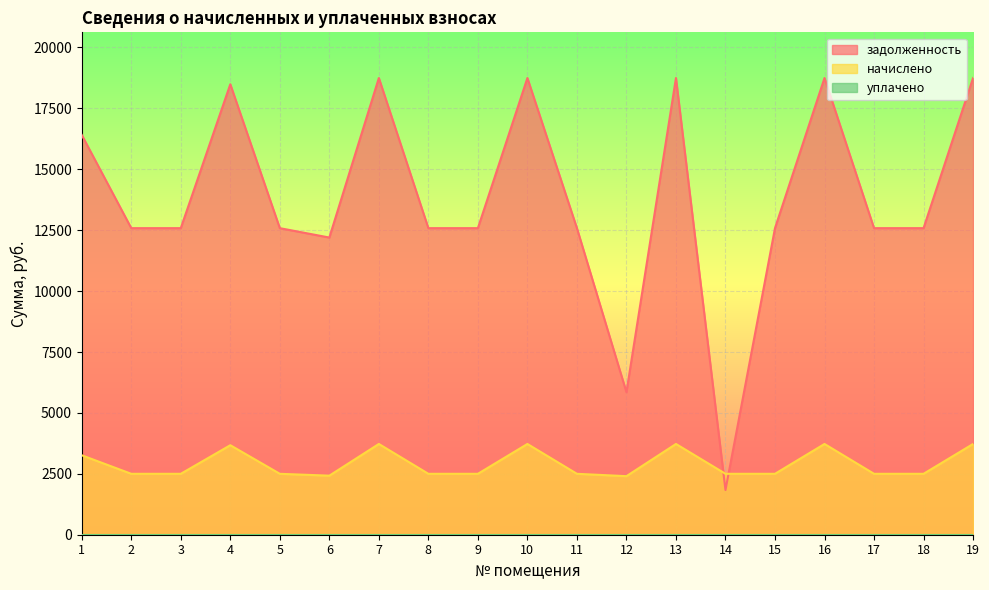

The задолженность series shows 18746.4 at 19. True or false?

True